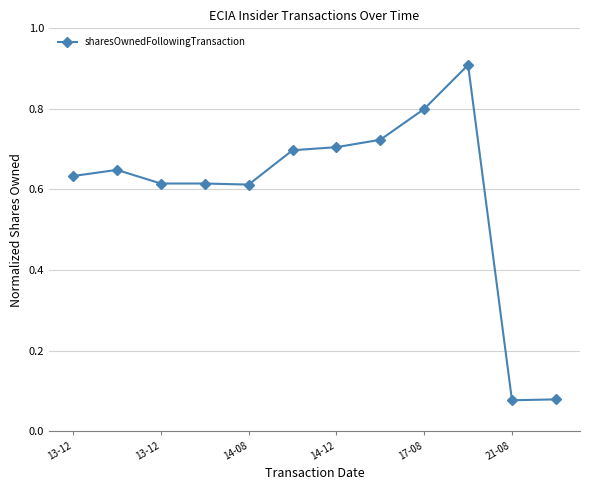

What is the maximum value shown in the chart?

0.9